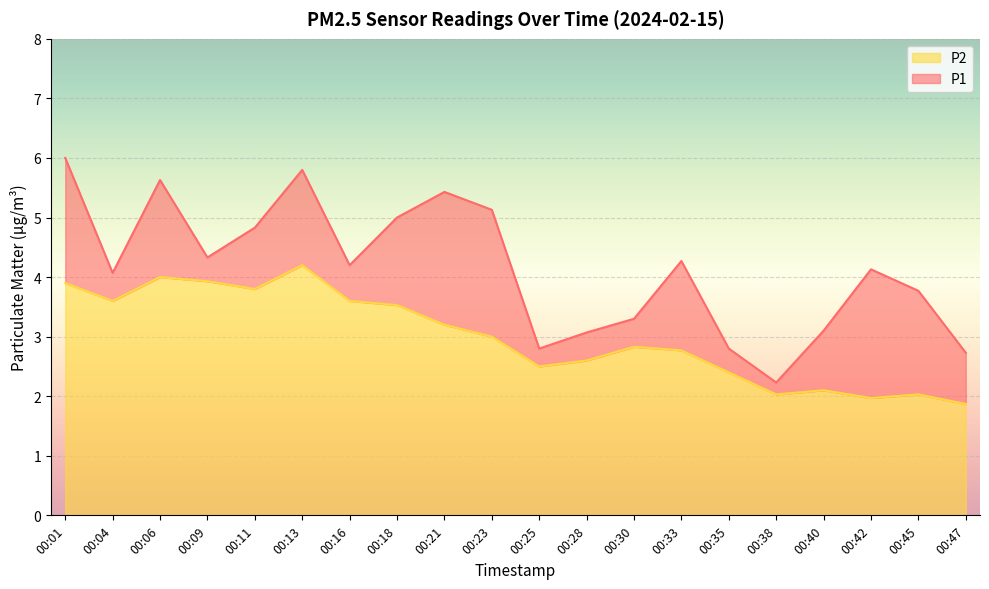

Reading left to right, transcribe all the data shown in this chart.

P1: 6.0	4.1	5.6	4.3	4.8	5.8	4.2	5.0	5.4	5.1	2.8	3.1	3.3	4.3	2.8	2.2	3.1	4.1	3.8	2.7
P2: 3.9	3.6	4.0	3.9	3.8	4.2	3.6	3.5	3.2	3.0	2.5	2.6	2.8	2.8	2.4	2.0	2.1	2.0	2.0	1.9